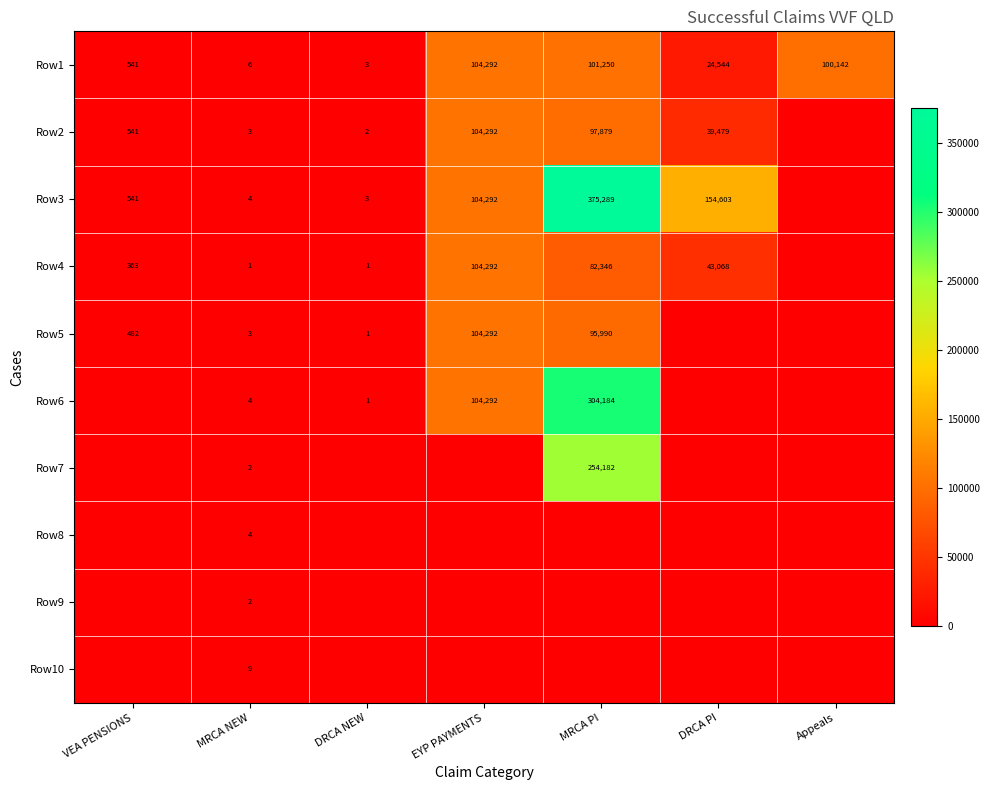

What is the approximate value of Row5 at DRCA NEW?

1.0